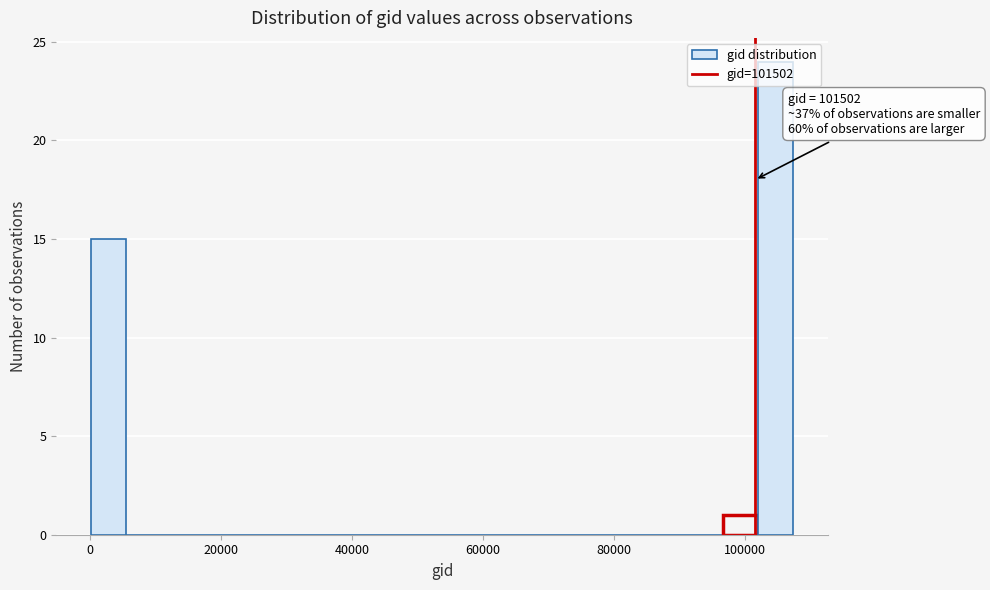

Read against the x-axis, roughly where is the centre of the tallest bar?

104000